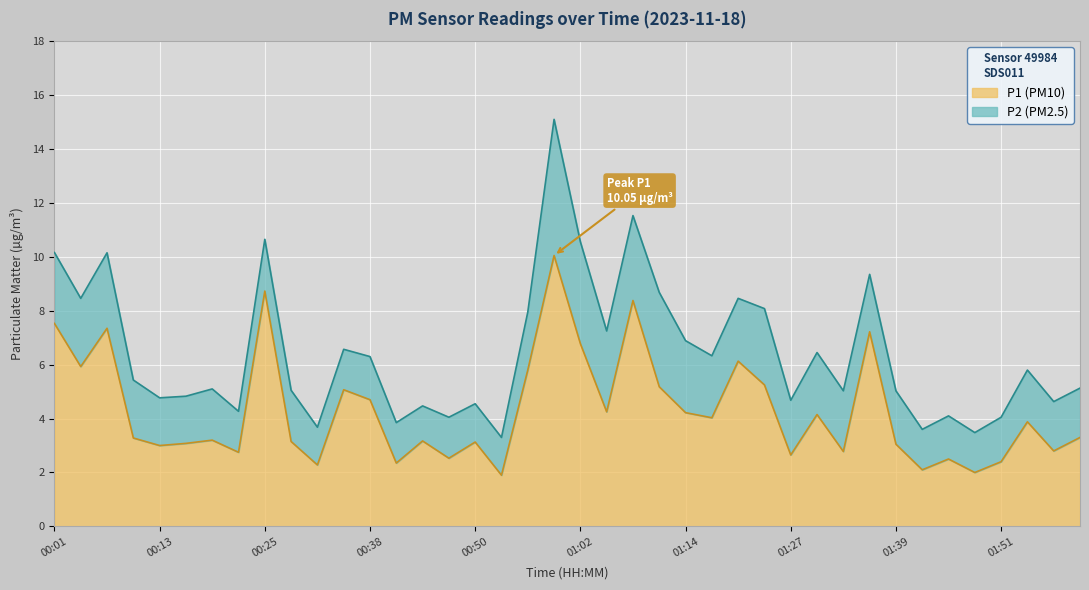

Between 00:44 and 00:56, which is larger?

00:56